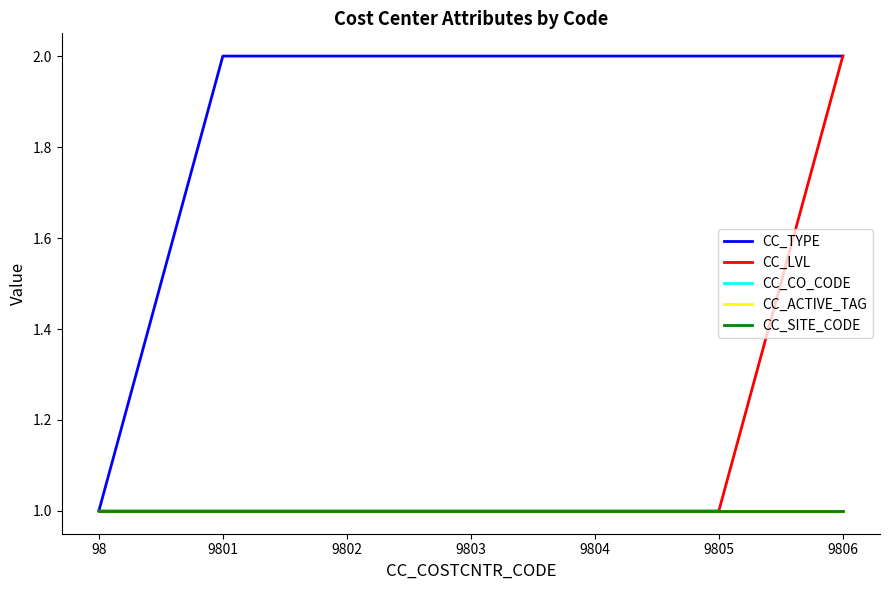

Is it true that CC_LVL equals 1 at 9801?

True